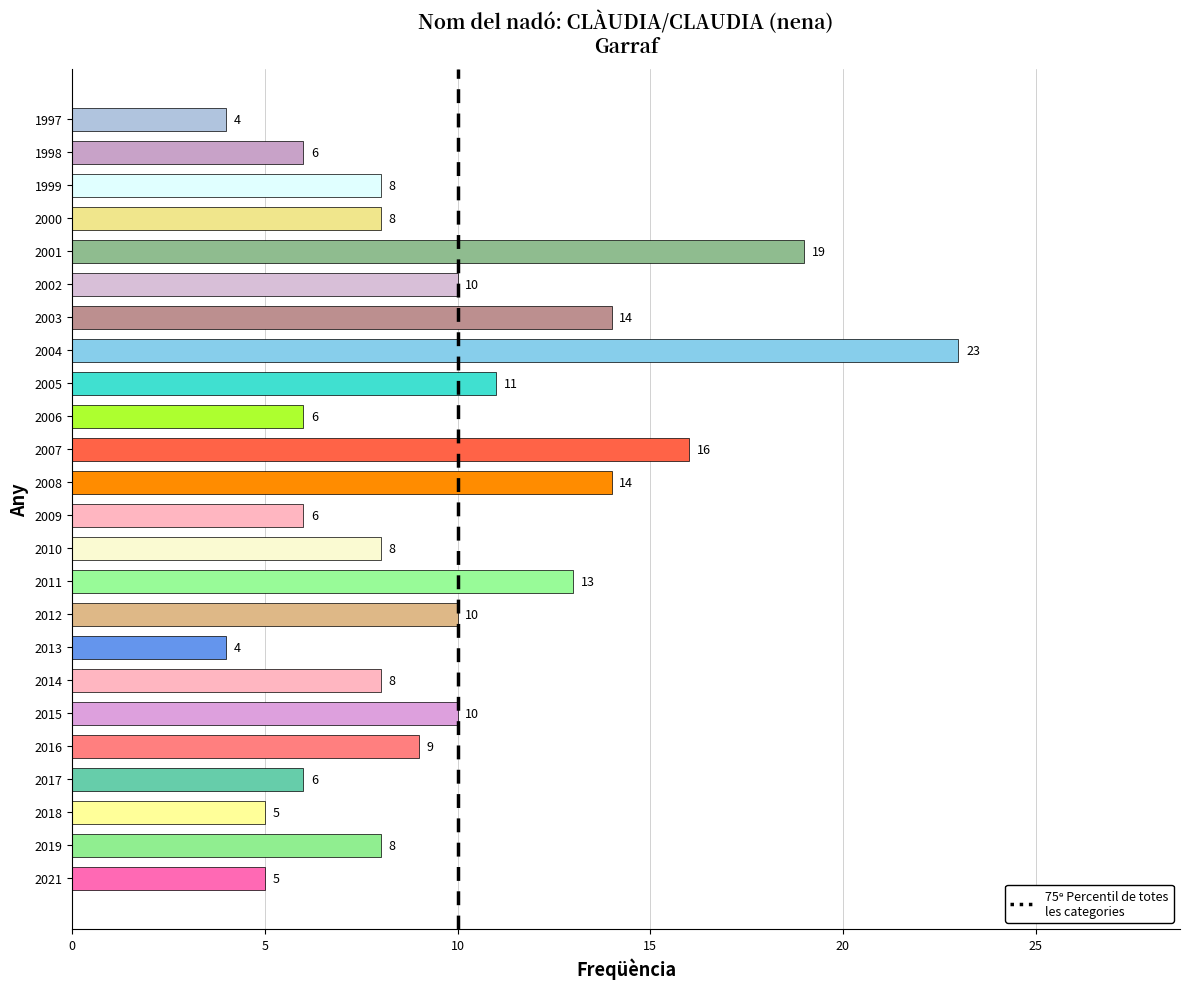

What is the minimum value shown in the chart?

4